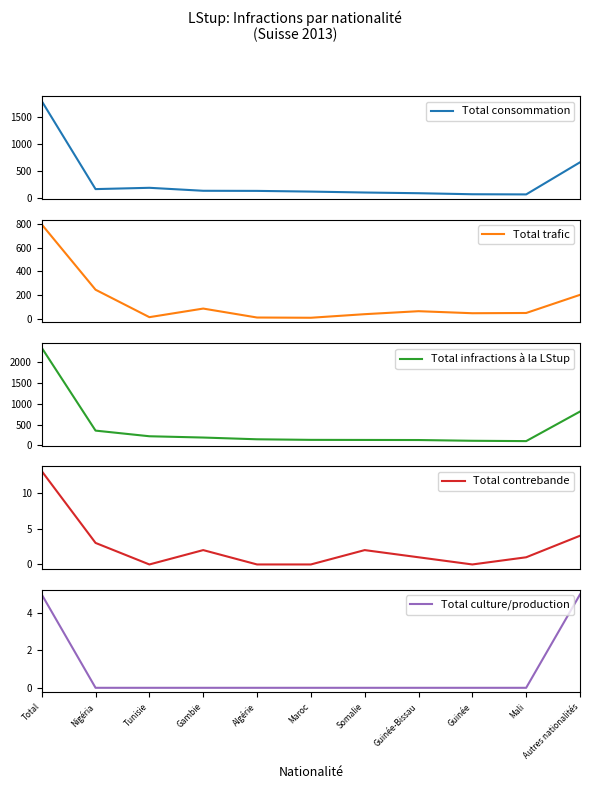

What is the spread (max minus min) of values at Gambie?

191